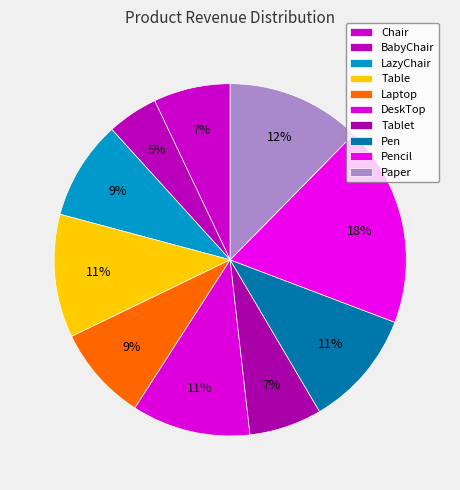

Is there any slice that represents more than half of the pie?

No